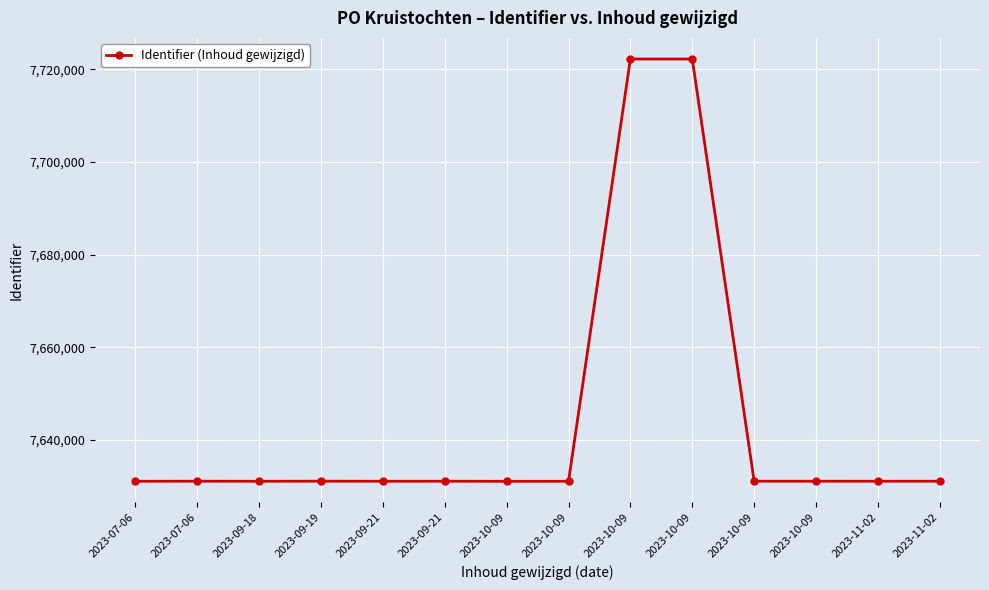

How many lines are shown in the chart?

1